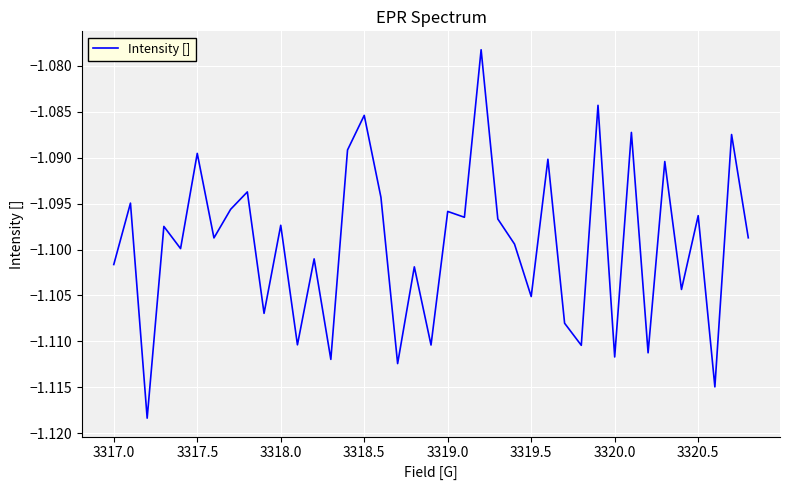

Does the chart have visible grid lines?

Yes